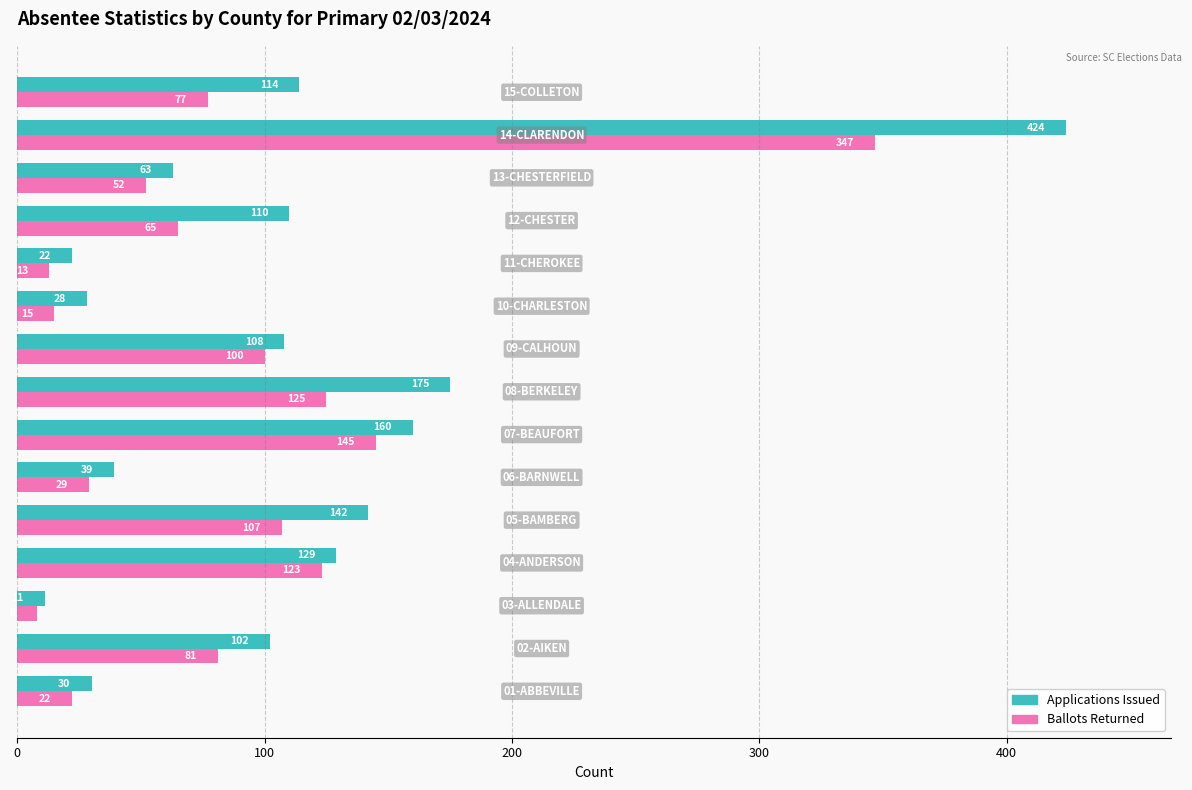

Which series has the widest spread of values?

Applications Issued